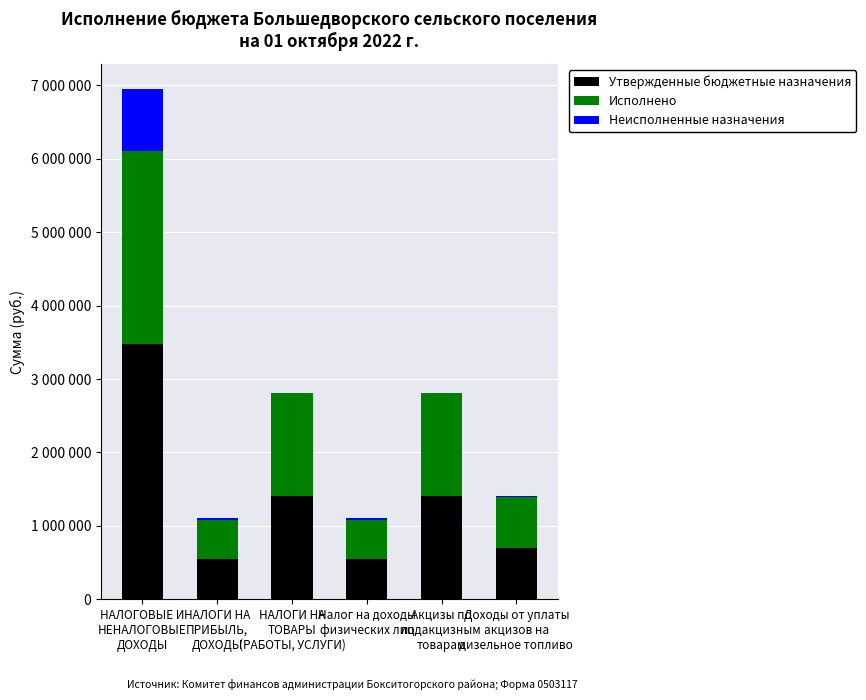

What is the minimum value for Утвержденные бюджетные назначения?

550000.0